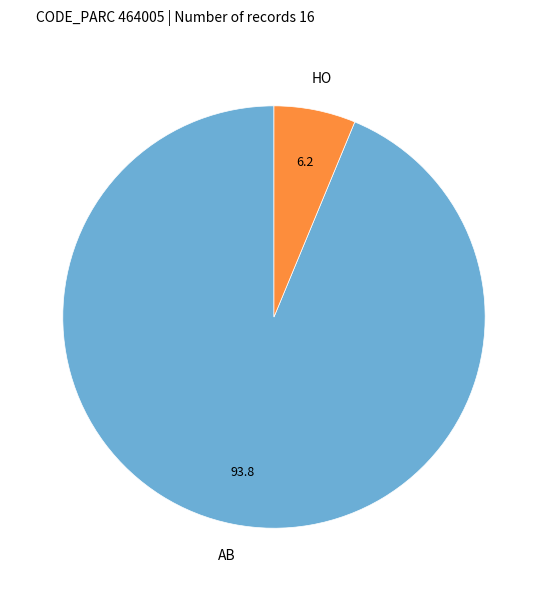

Is there a majority slice in this chart?

Yes